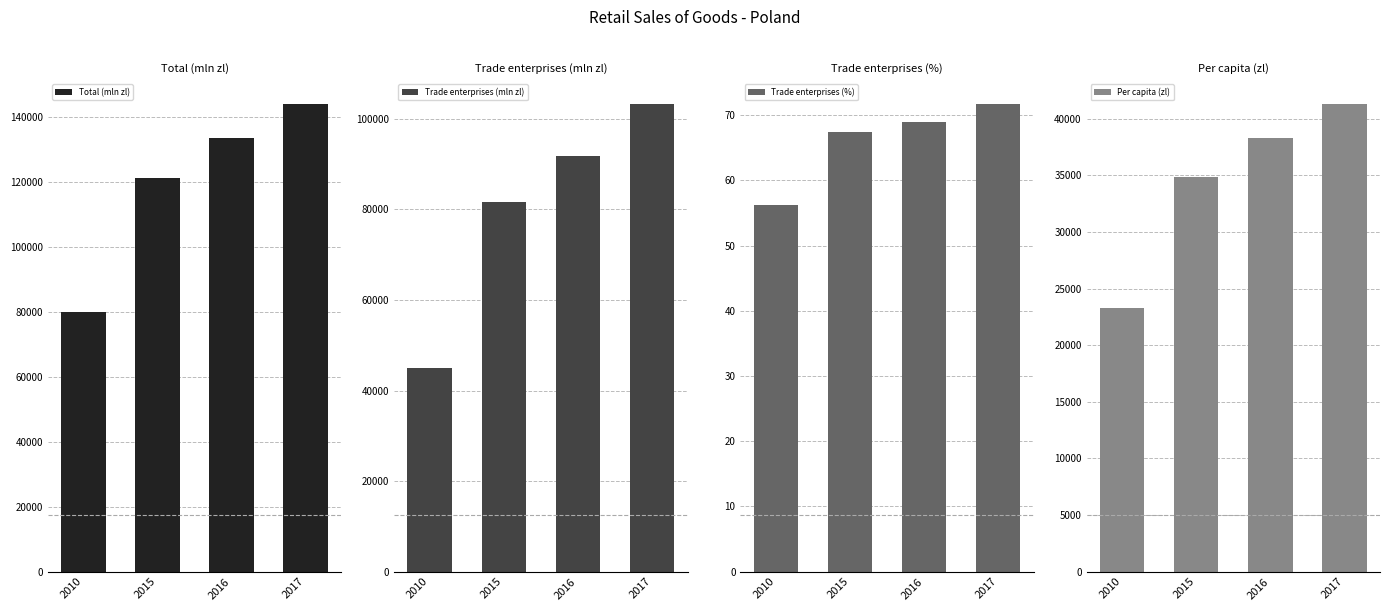

True or false: Trade enterprises (%) has a value of 68.9 at 2016.

True